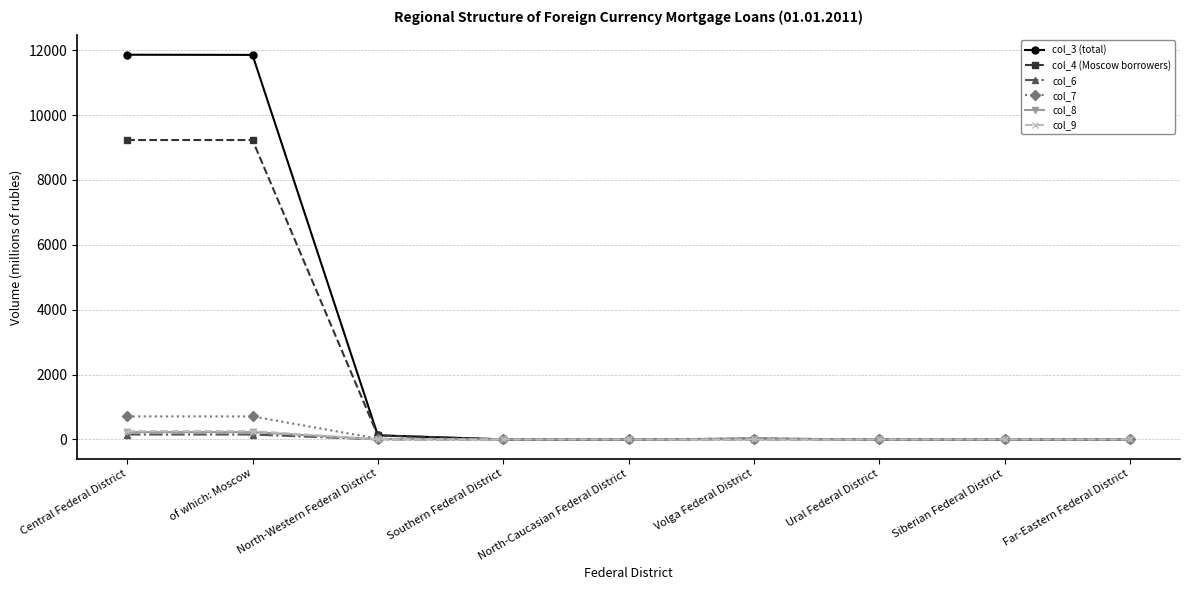

Which series has the largest range (max minus min)?

col_3 (total)